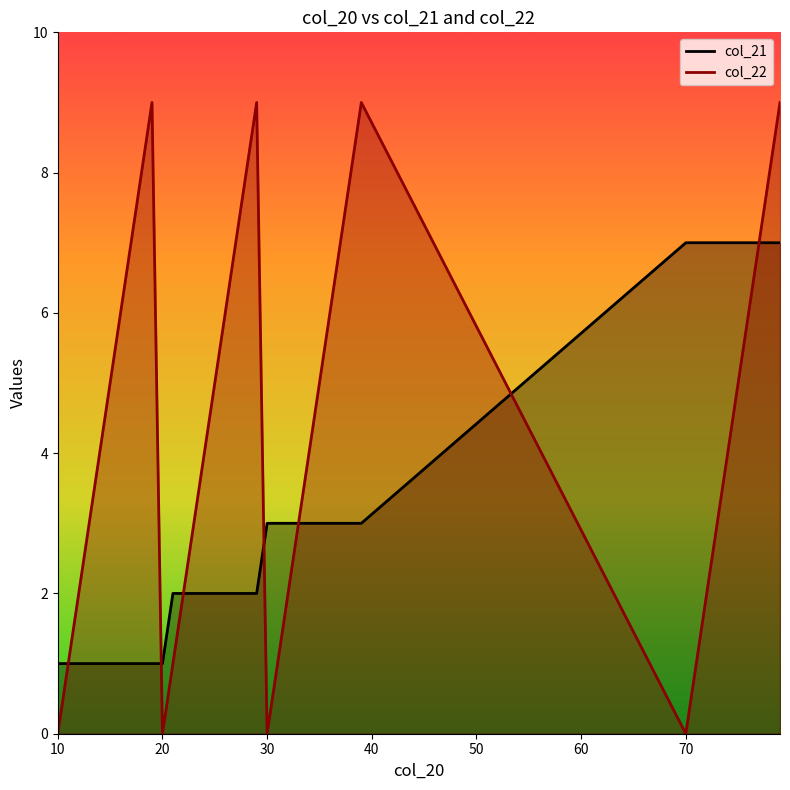

Which series has the largest total across all categories?

col_22